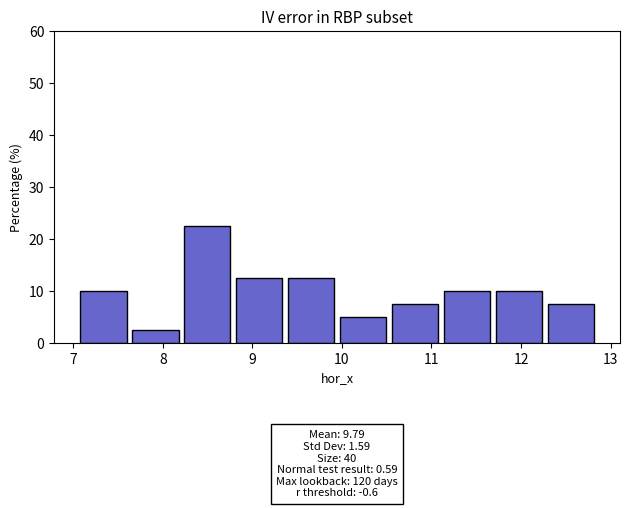

Over which range of the x-axis is the bar tallest?

8.2 to 8.8